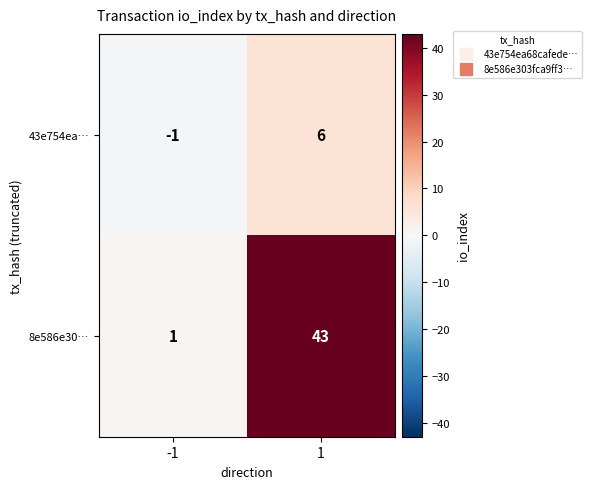

Reading right to left, list all the values displayed in this chart.

43e754ea…: 1=6	-1=-1
8e586e30…: 1=43	-1=1